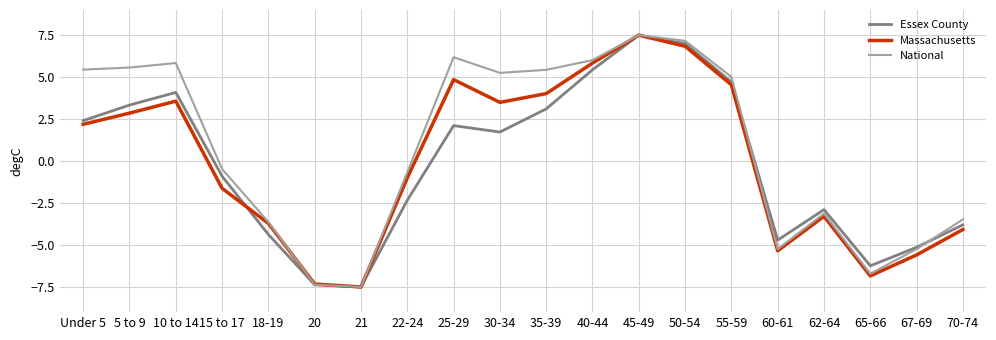

Where does the National series first go above 5?

Under 5